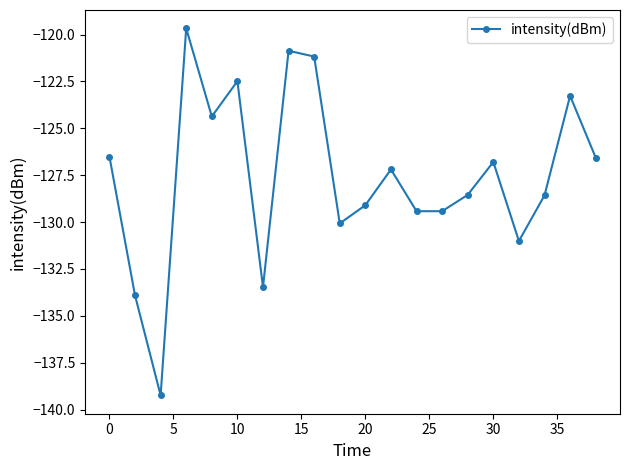

How many data points are less than -127?

11